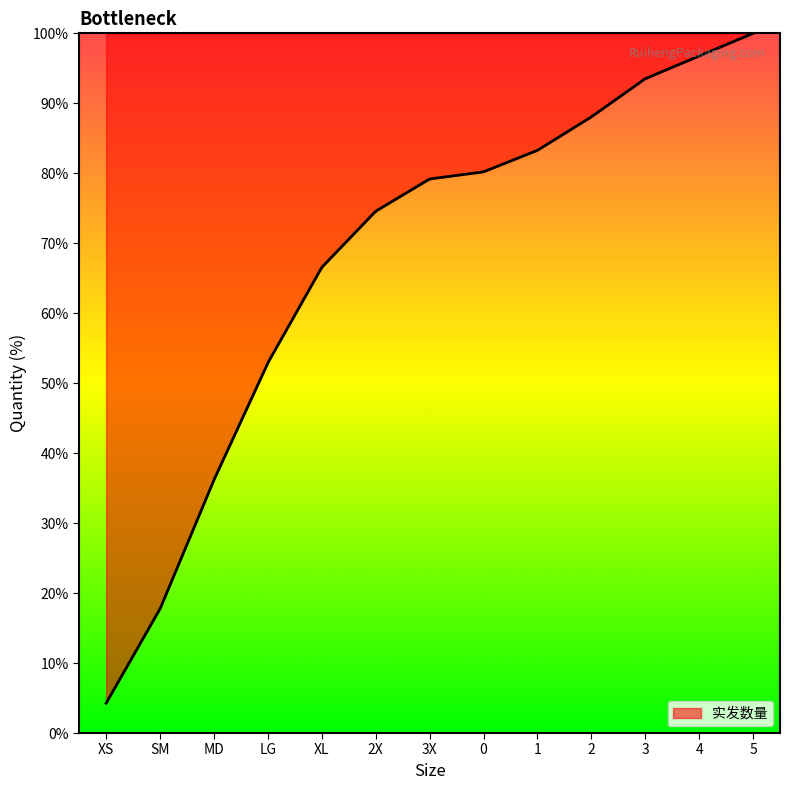

Does the chart have visible grid lines?

No